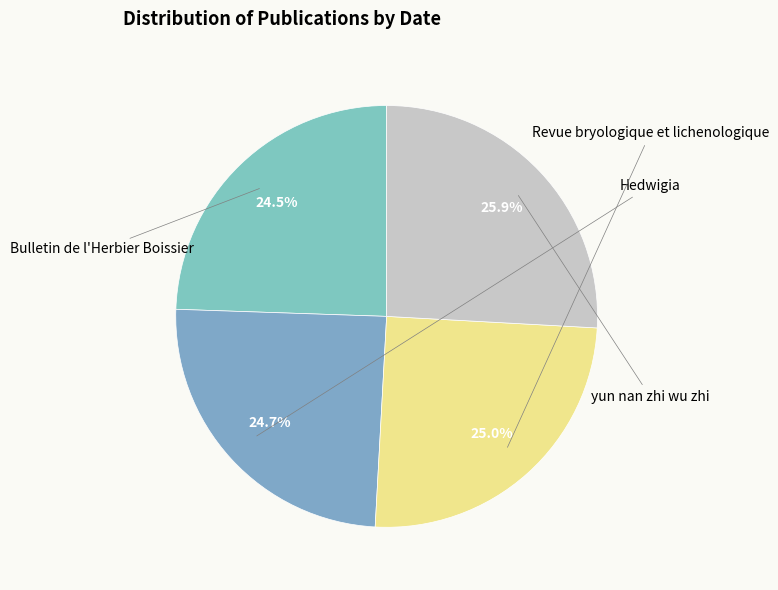

Does Revue bryologique et lichenologique represent more than half of the total?

No